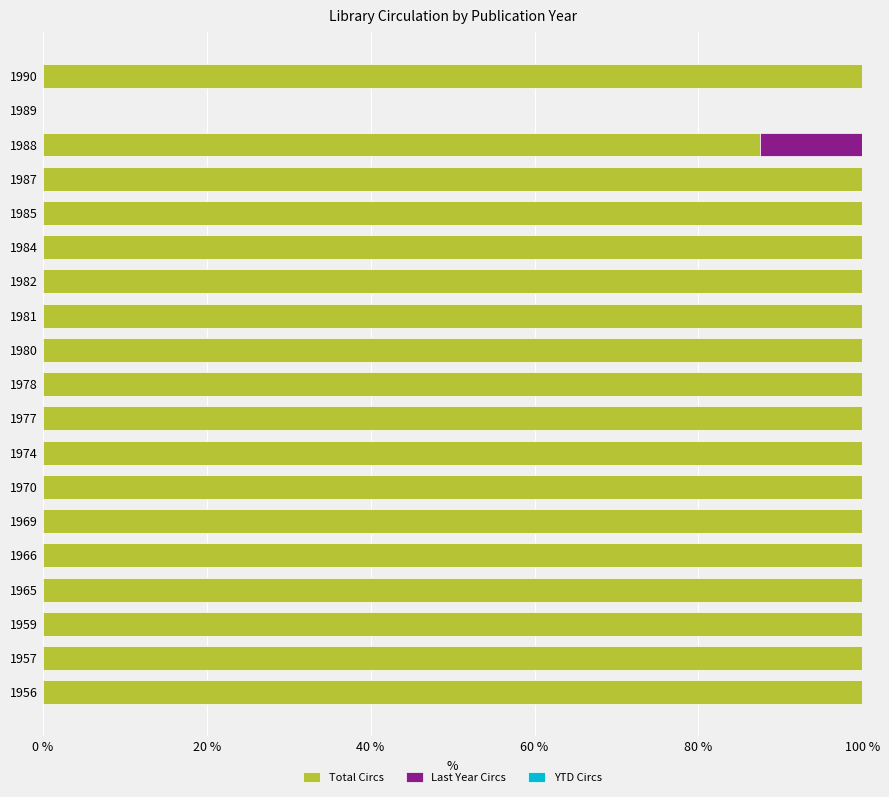

What is the total value across all series at 1982?

100.0